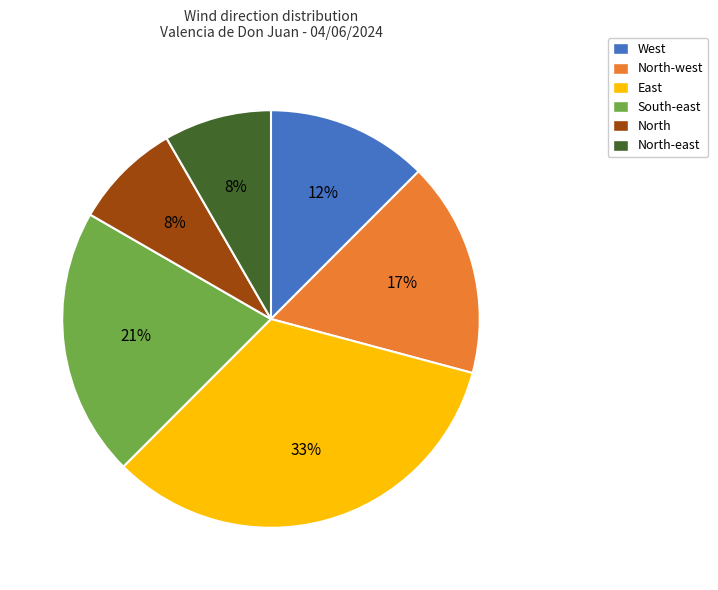

Is there a majority slice in this chart?

No